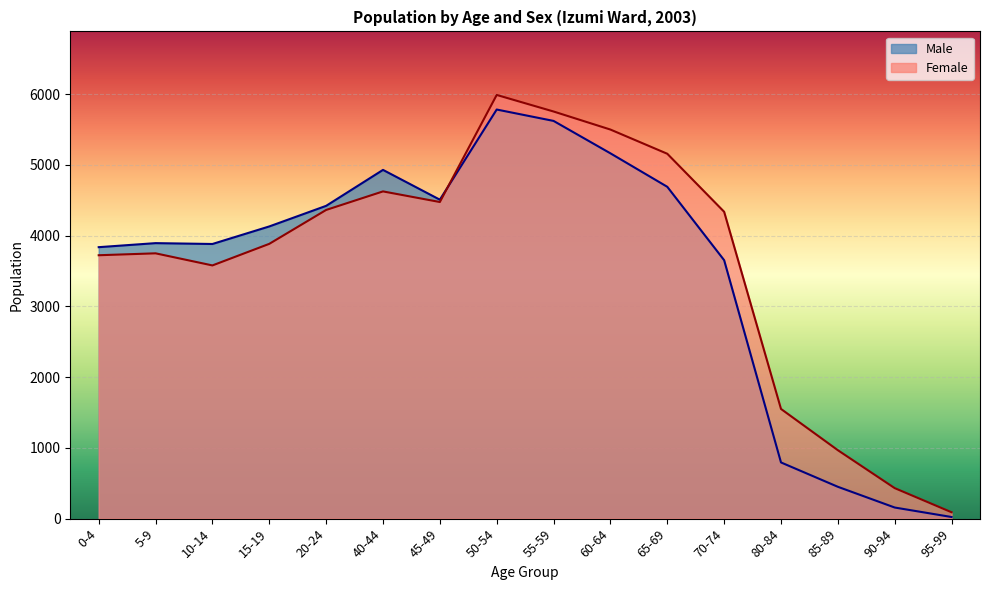

Which series has the largest total across all categories?

Female